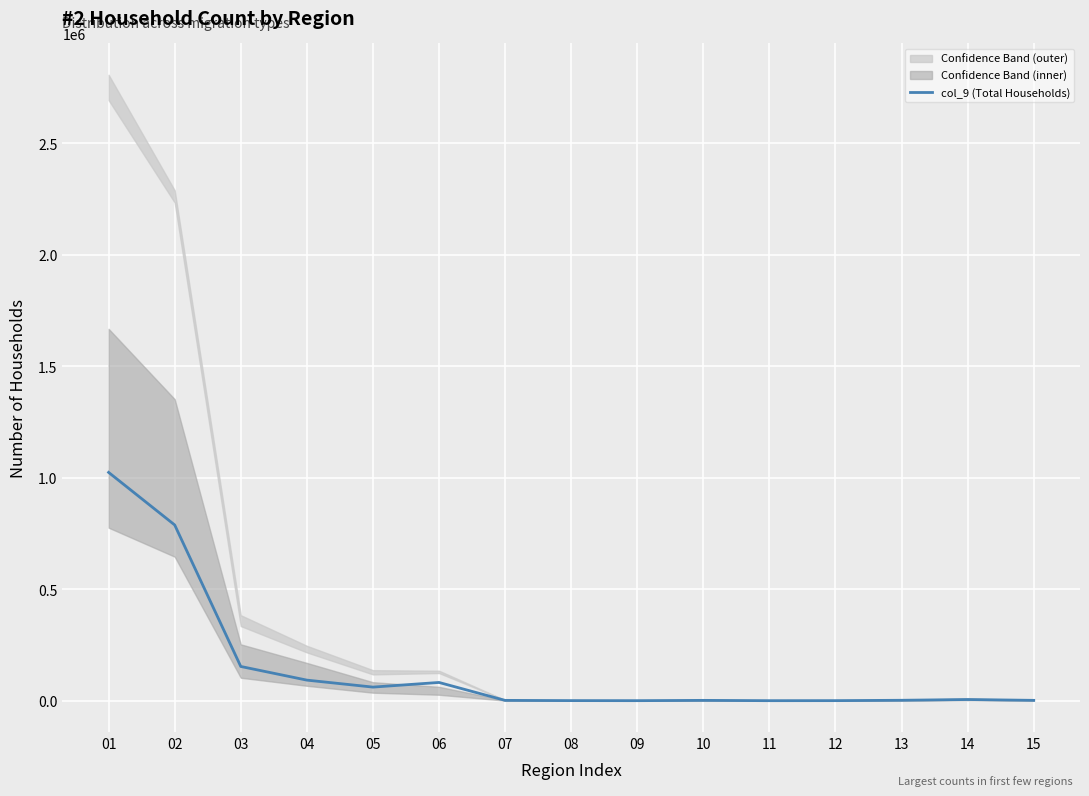

How many values exceed 2126?

7